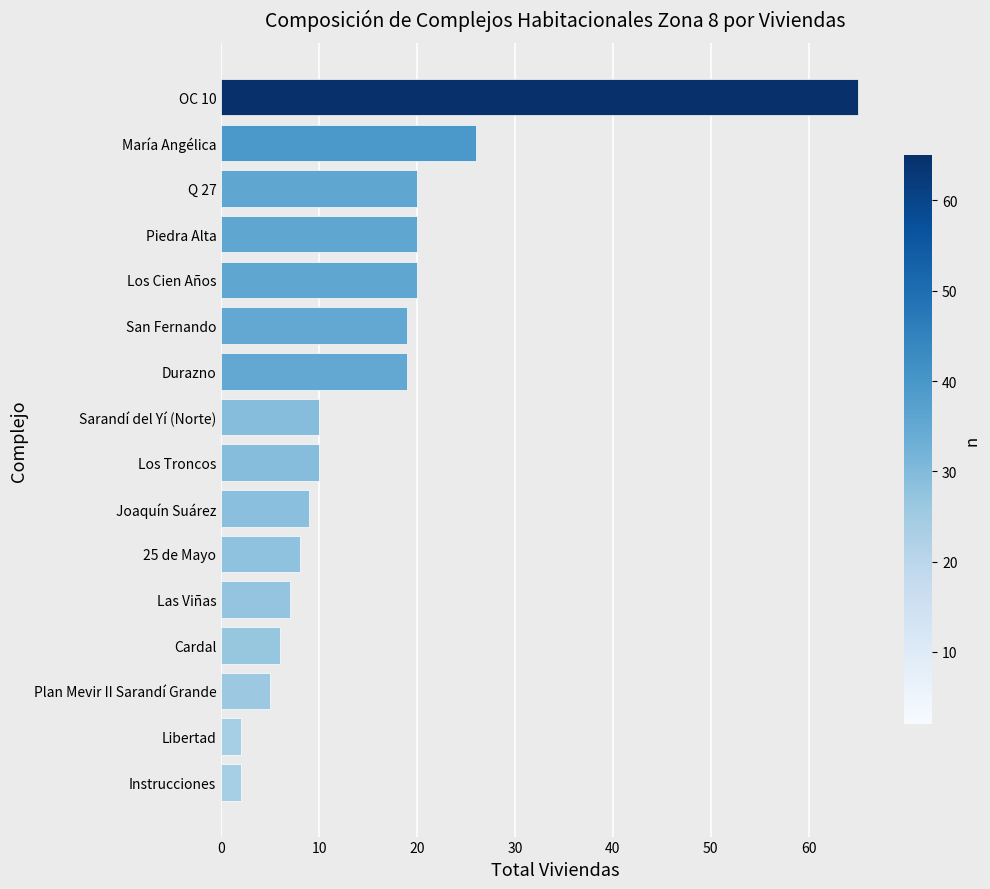

Which label corresponds to the largest value in the chart?

OC 10